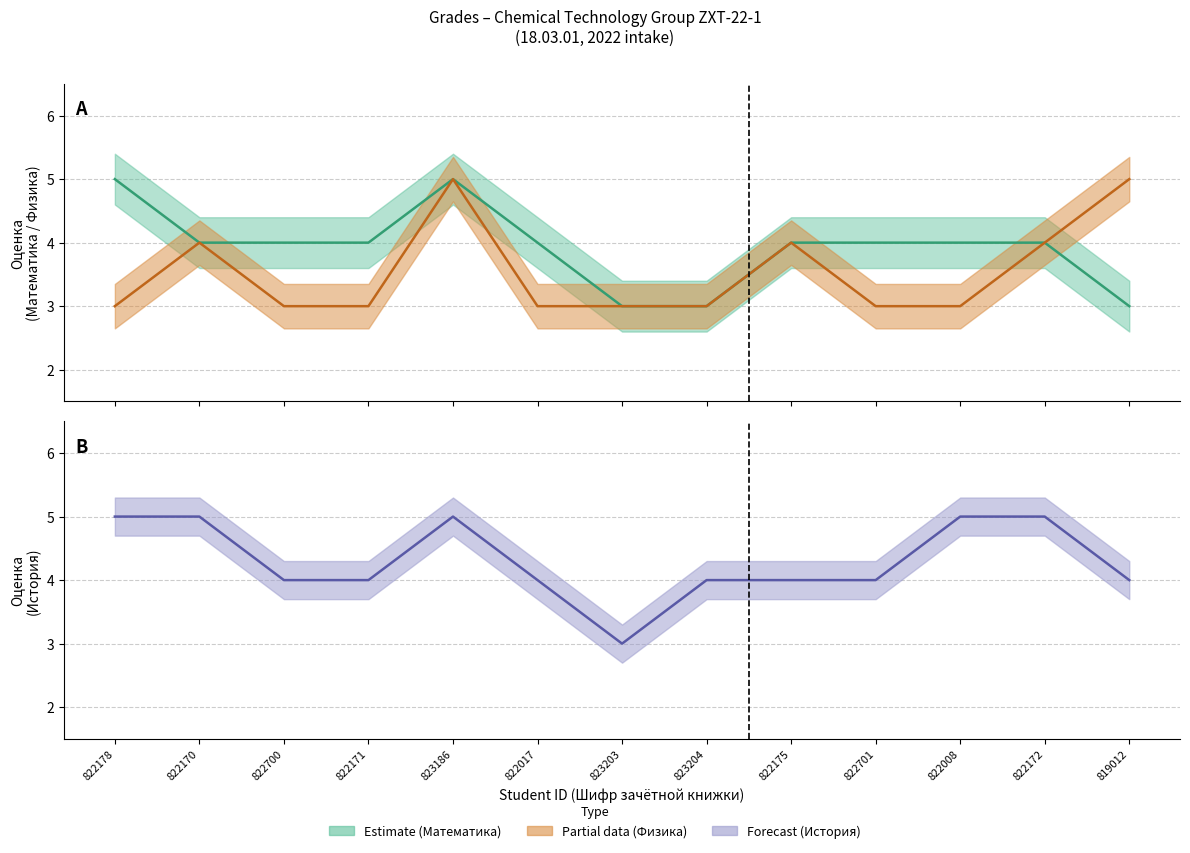

Which series has the widest spread of values?

Математика